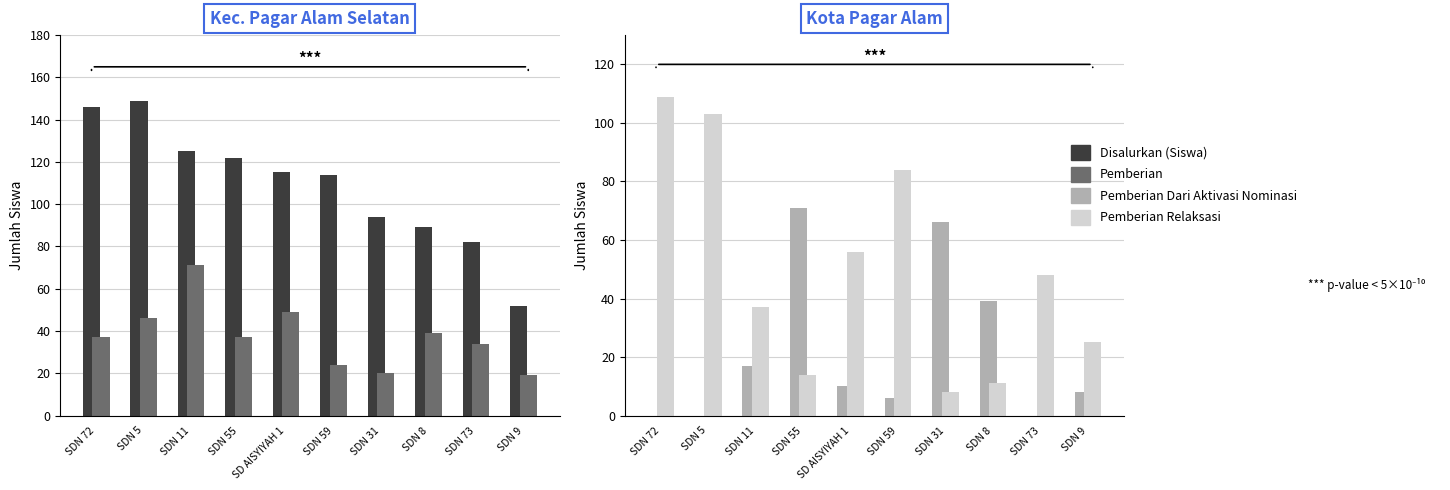

What is the value of the Pemberian Dari Aktivasi Nominasi bar at the 4th from the left?

71